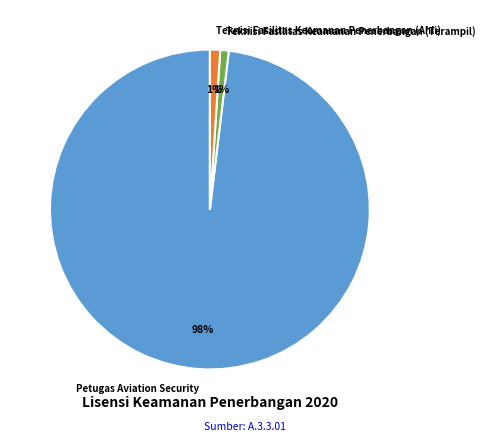

How many segments does this pie chart have?

3